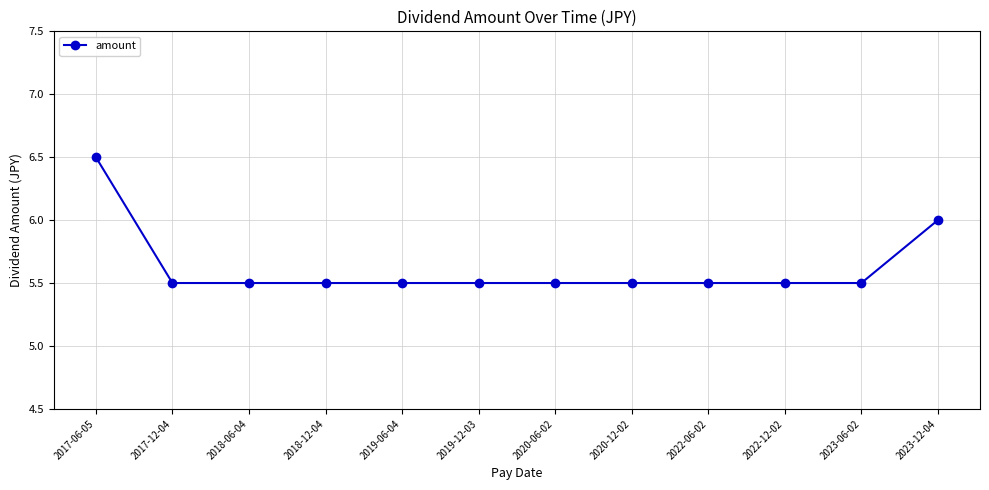

What is the change in value from 2017-12-04 to 2023-12-04?

+0.5